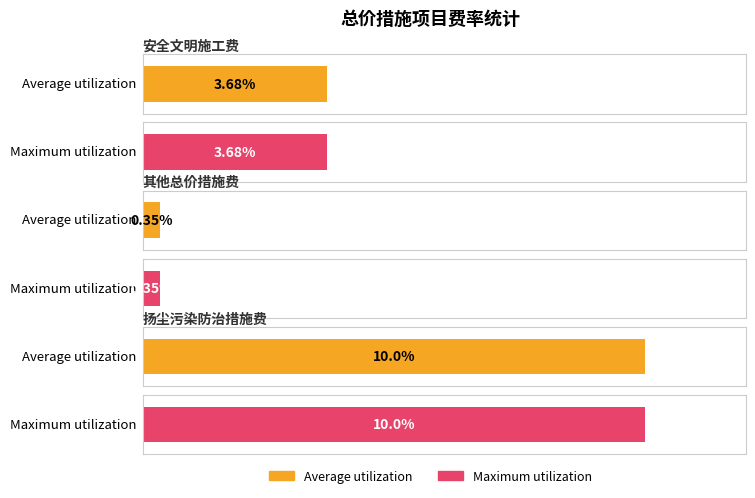

Reading left to right, what are all the values shown in this chart?

Average utilization: 3.7	0.3	10.0
Maximum utilization: 3.7	0.3	10.0